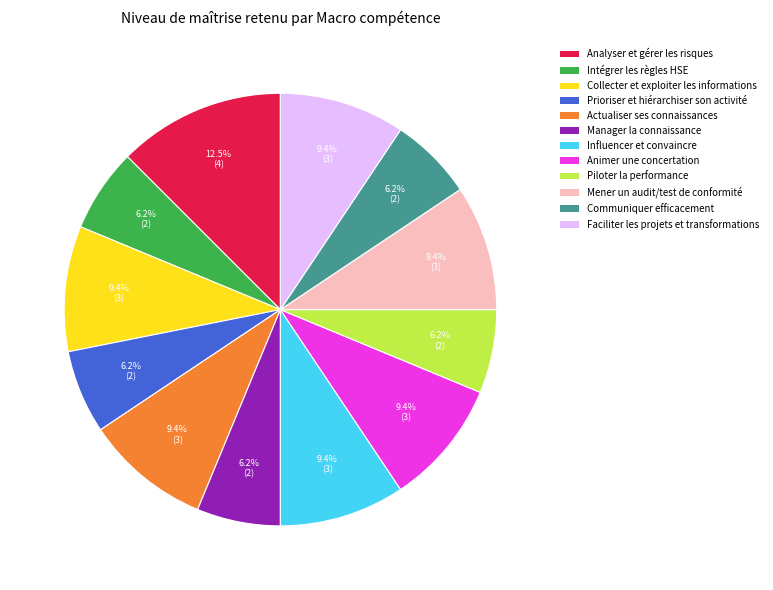

Is there any slice that represents more than half of the pie?

No